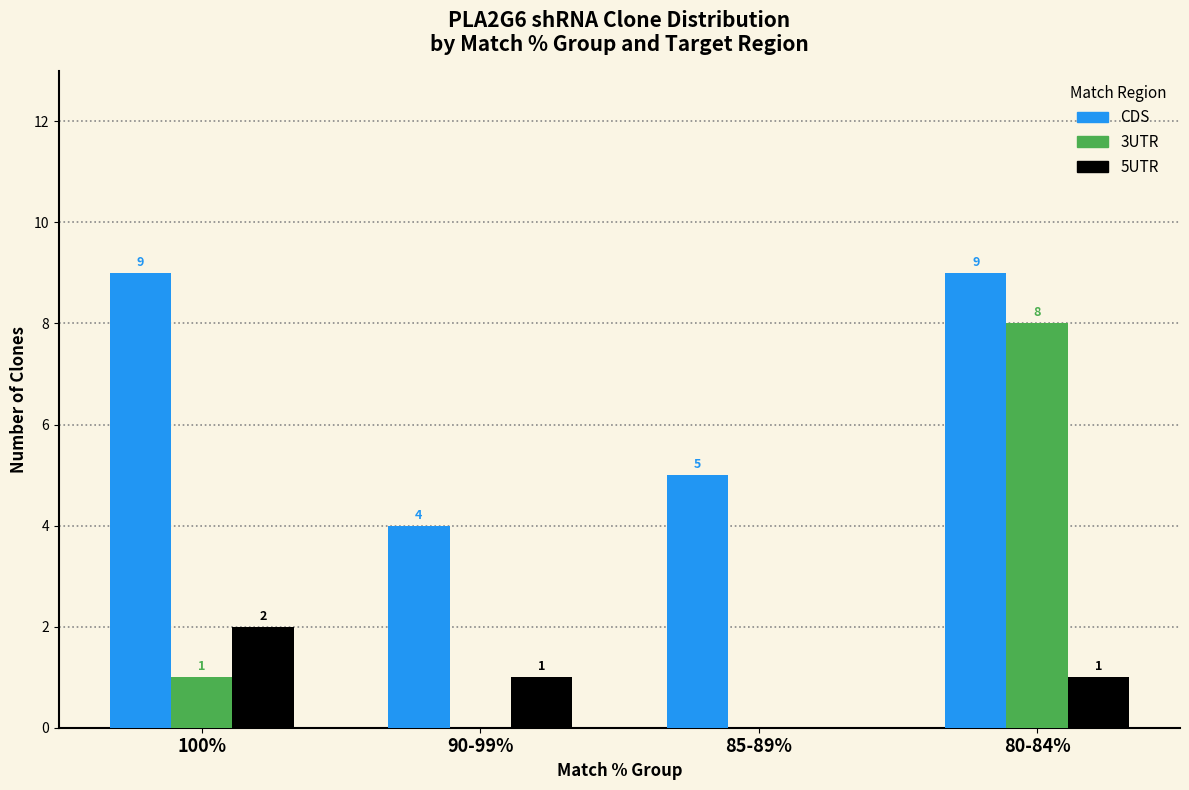

Reading right to left, list all the values displayed in this chart.

CDS: 80-84%=9	85-89%=5	90-99%=4	100%=9
3UTR: 80-84%=8	85-89%=0	90-99%=0	100%=1
5UTR: 80-84%=1	85-89%=0	90-99%=1	100%=2